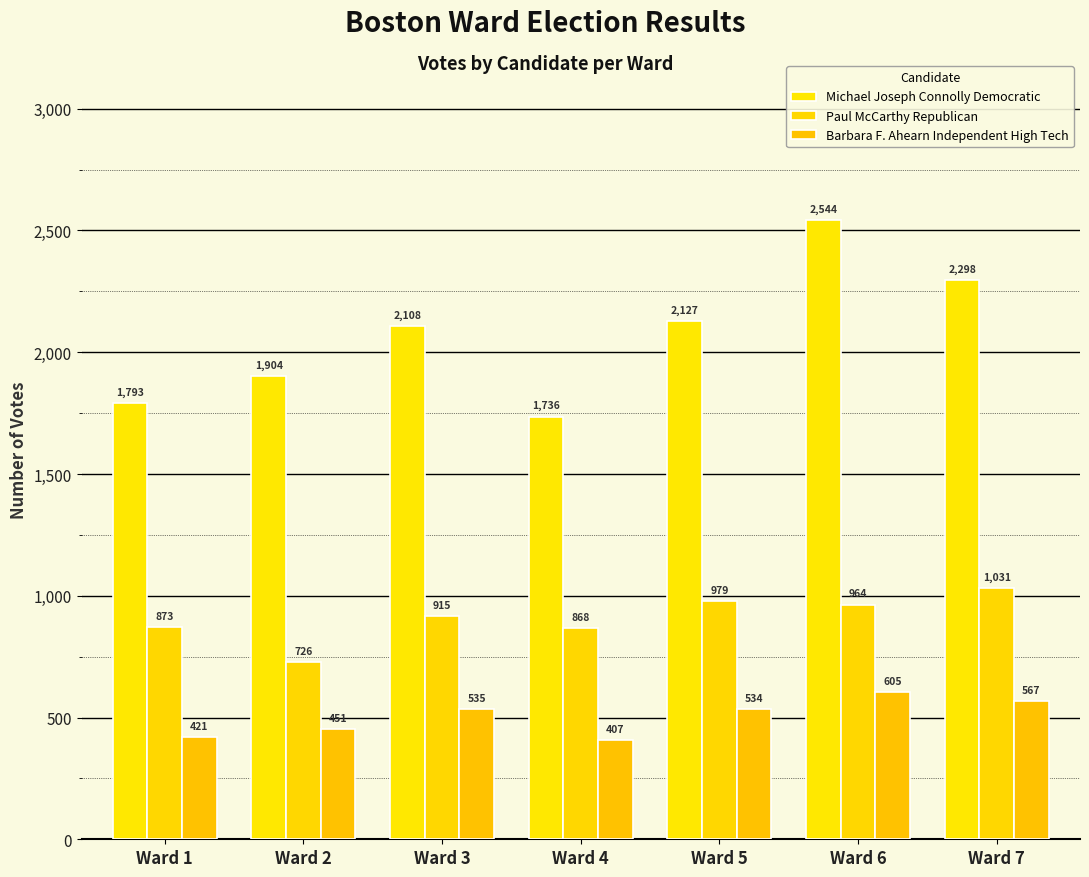

How many data points does each series have?

7